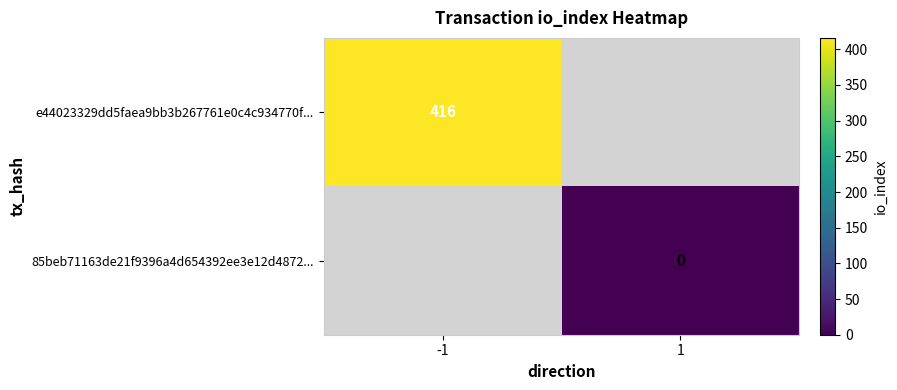

Which category has the highest value across all series?

-1